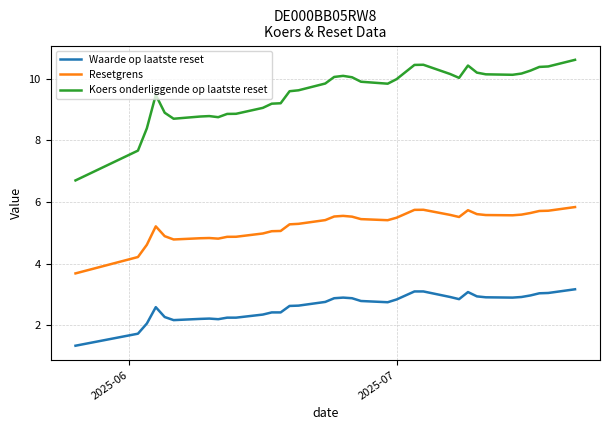

Which series has the largest range (max minus min)?

Koers onderliggende op laatste reset